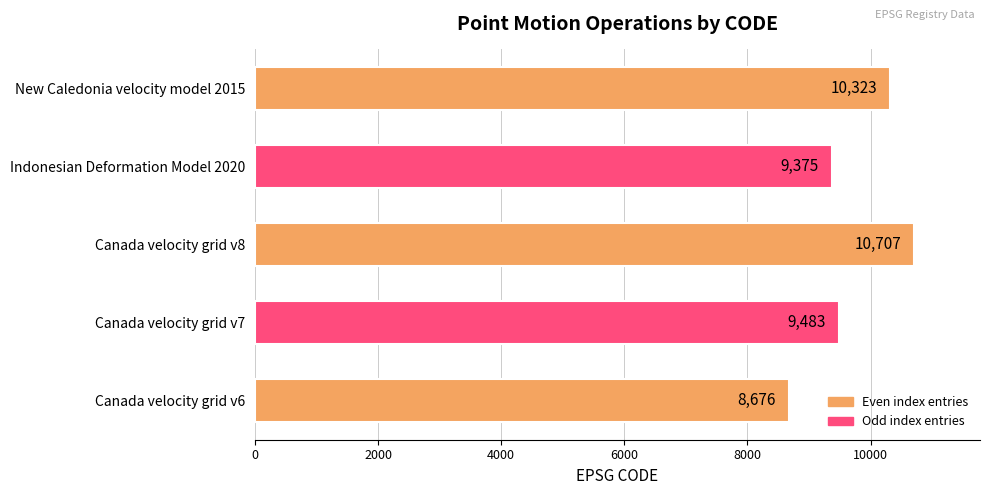

What is the difference between the second highest and second lowest values?

948